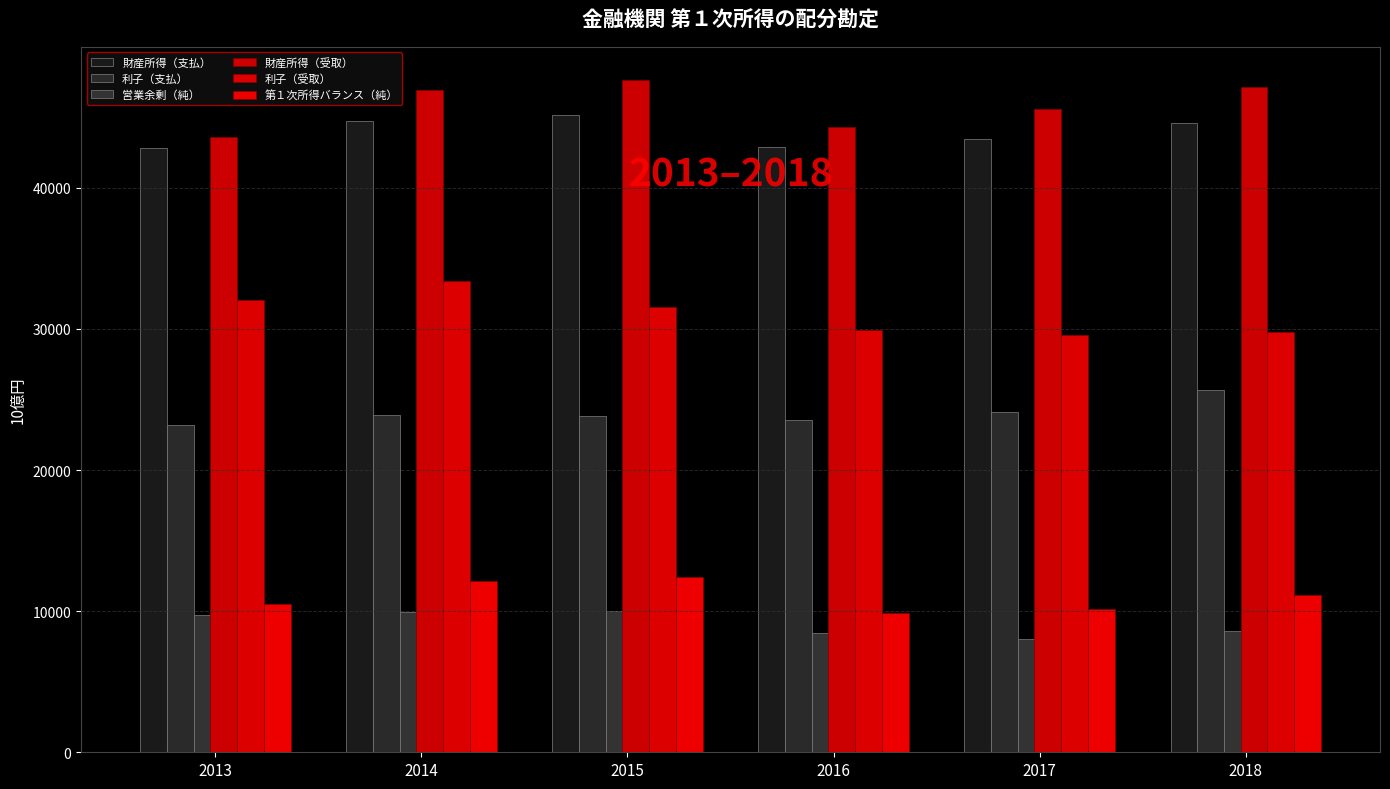

How many data points in 営業余剰（純） are above 9738?

3